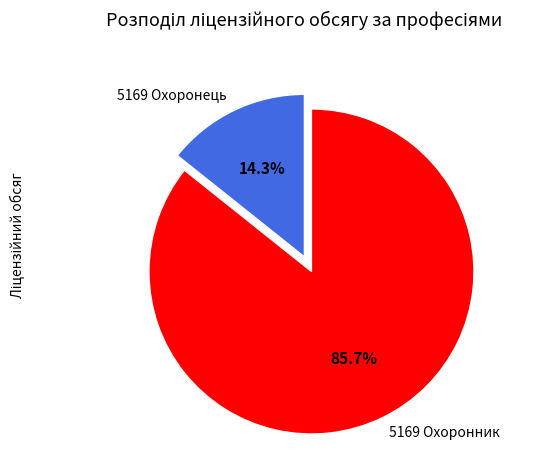

What is the ratio of the value at 5169 Охоронник to the value at 5169 Охоронець?

6.0